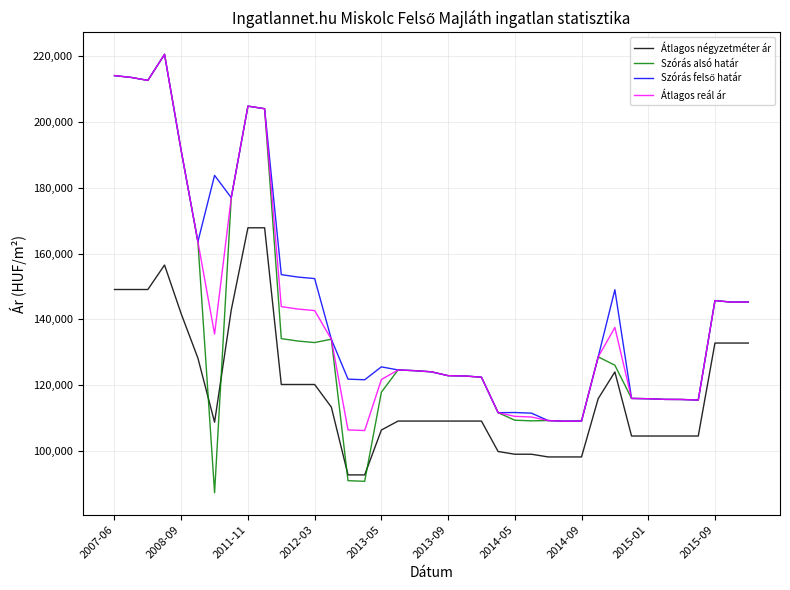

Which series has the largest range (max minus min)?

Szórás alsó határ